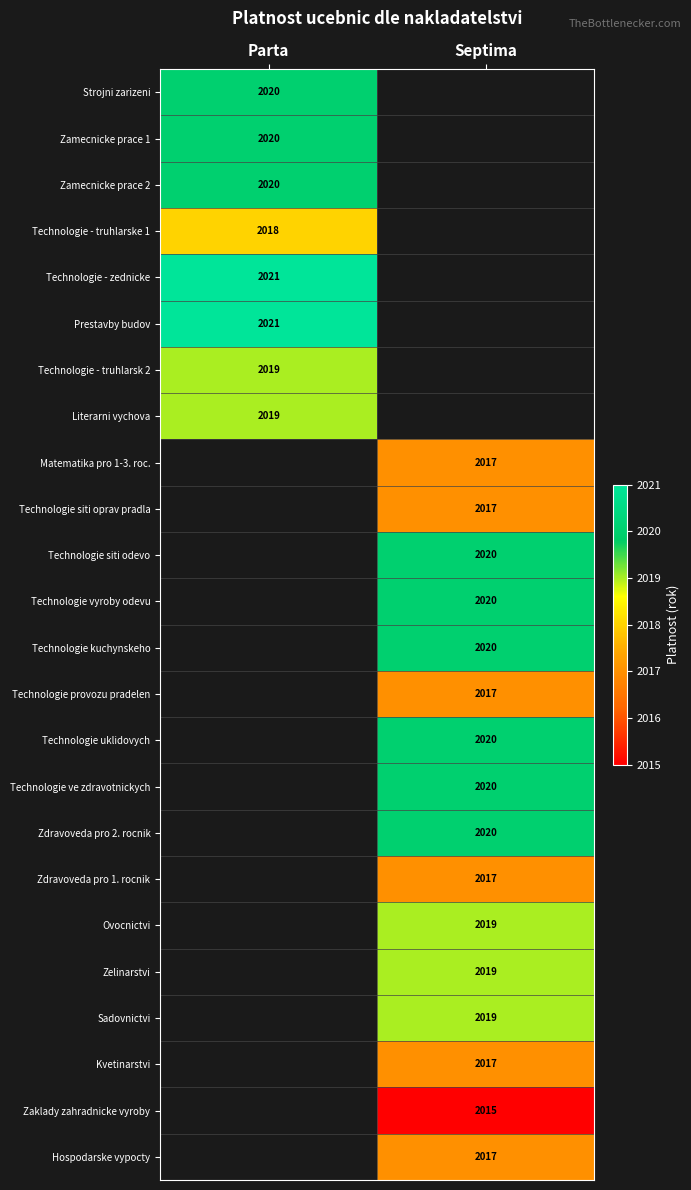

Is it true that Zamecnicke prace 1 equals 2020 at Parta?

True